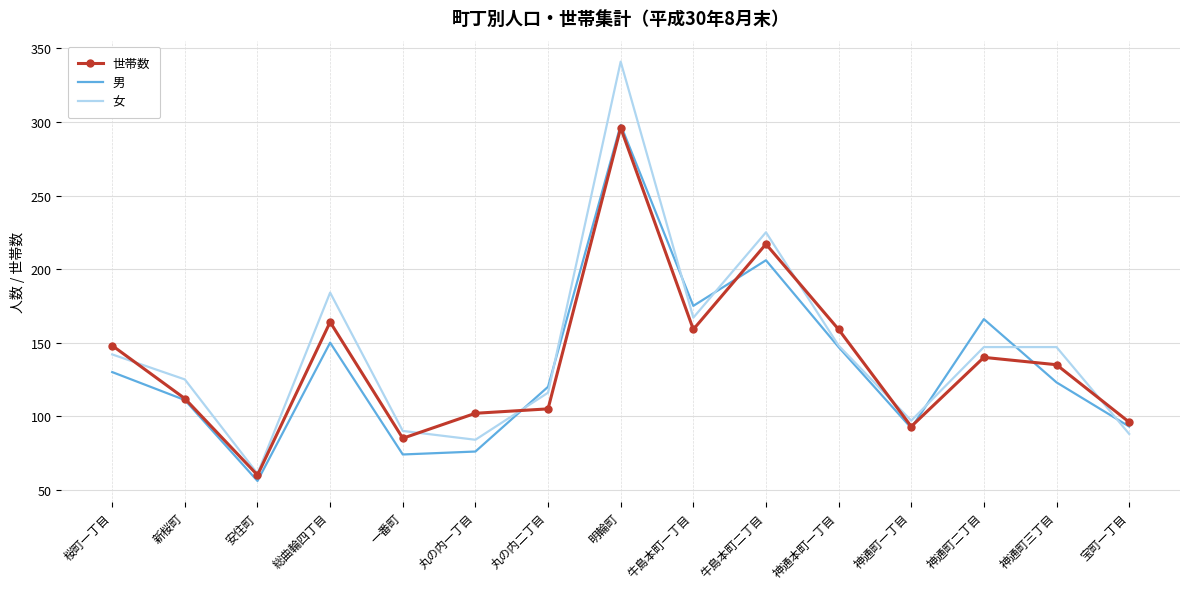

What is the greatest value displayed?

341